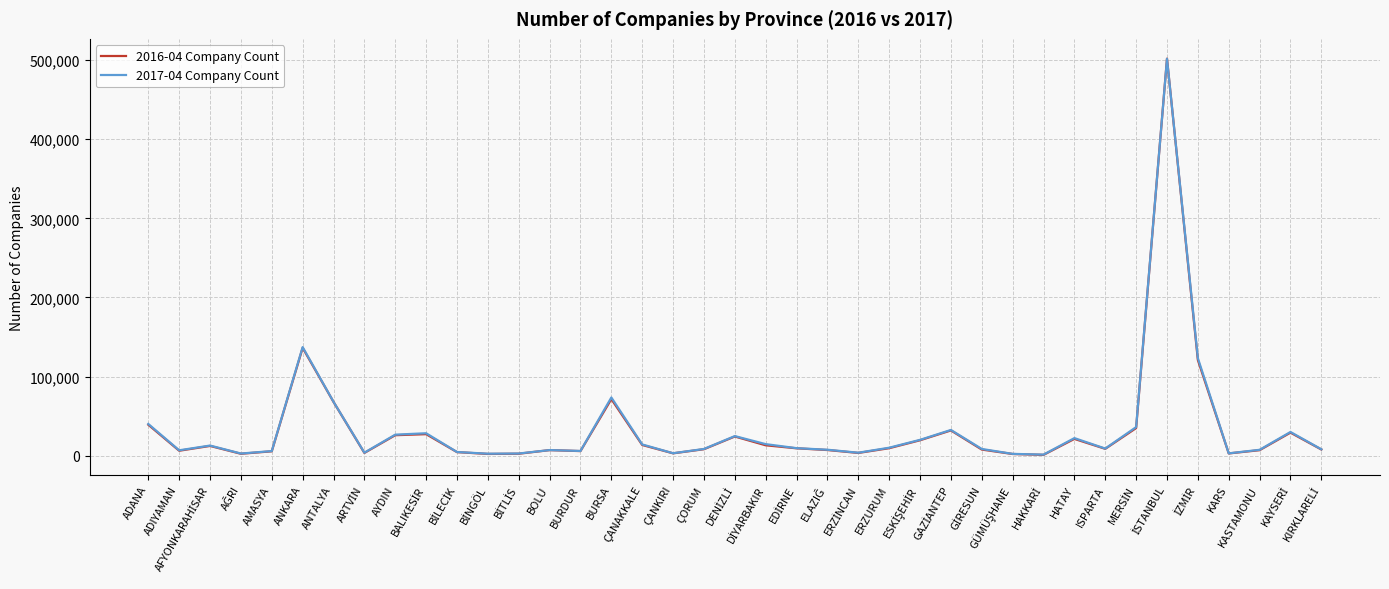

Which series has the widest spread of values?

2016-04 Company Count